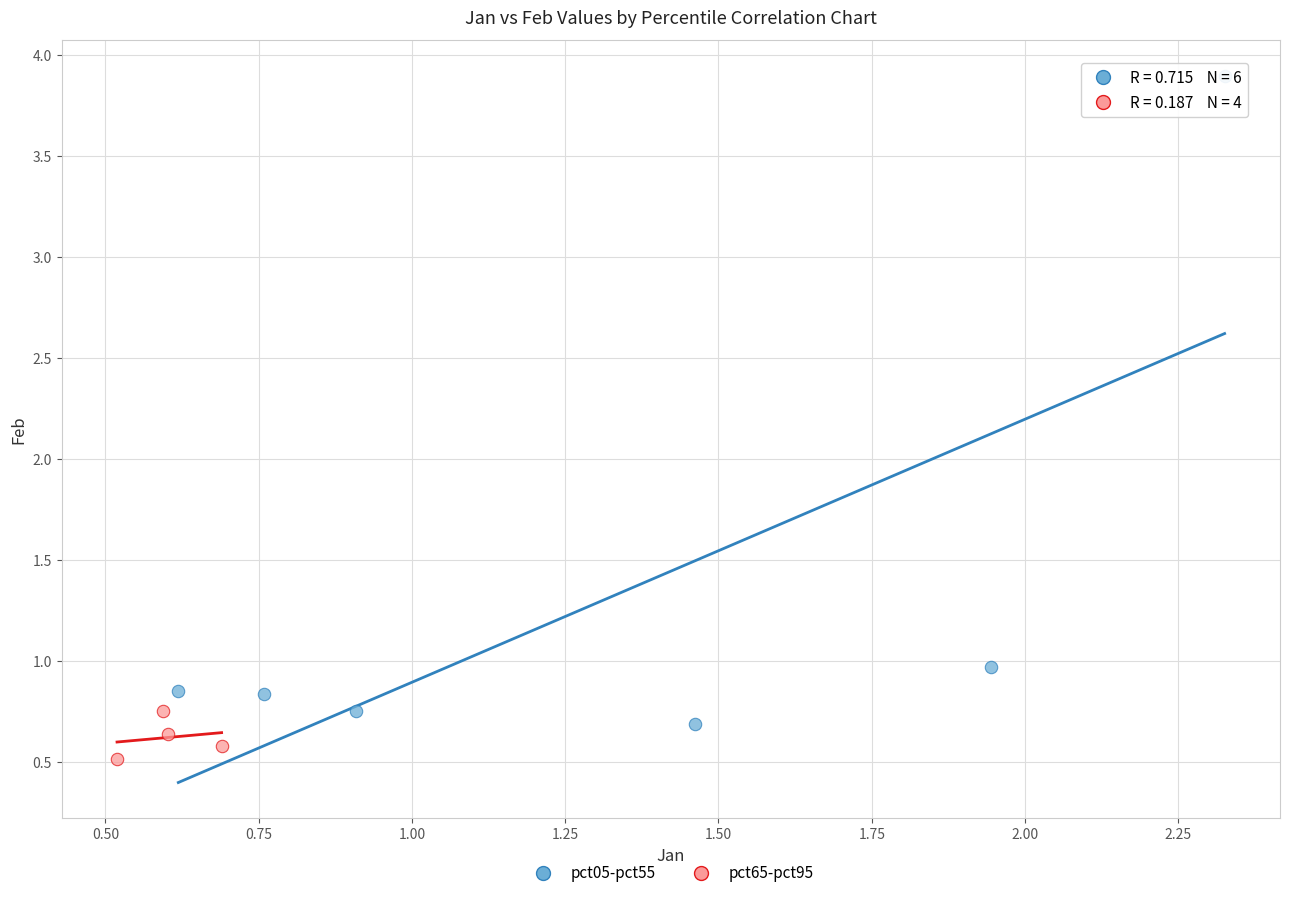

Which series has the largest Y range (max minus min)?

pct05-pct55